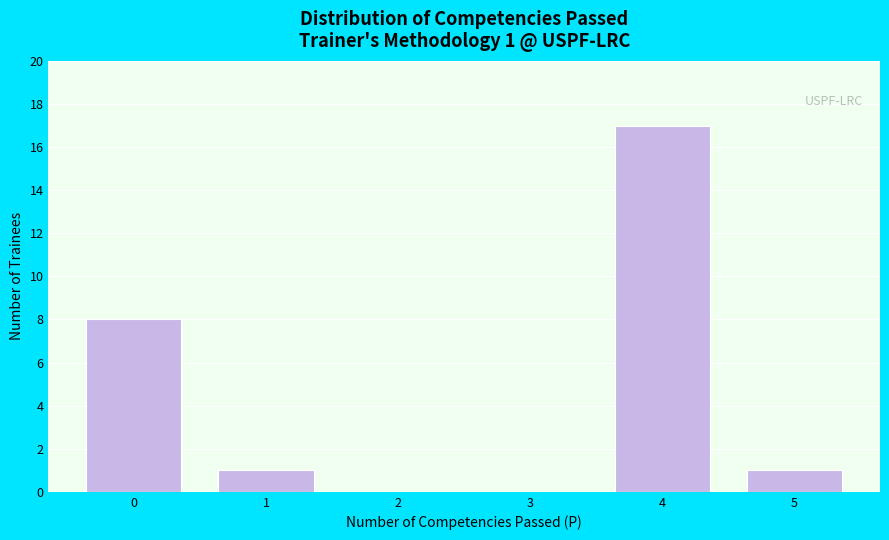

Reading right to left, transcribe all the data shown in this chart.

5=1	4=17	3=0	2=0	1=1	0=8